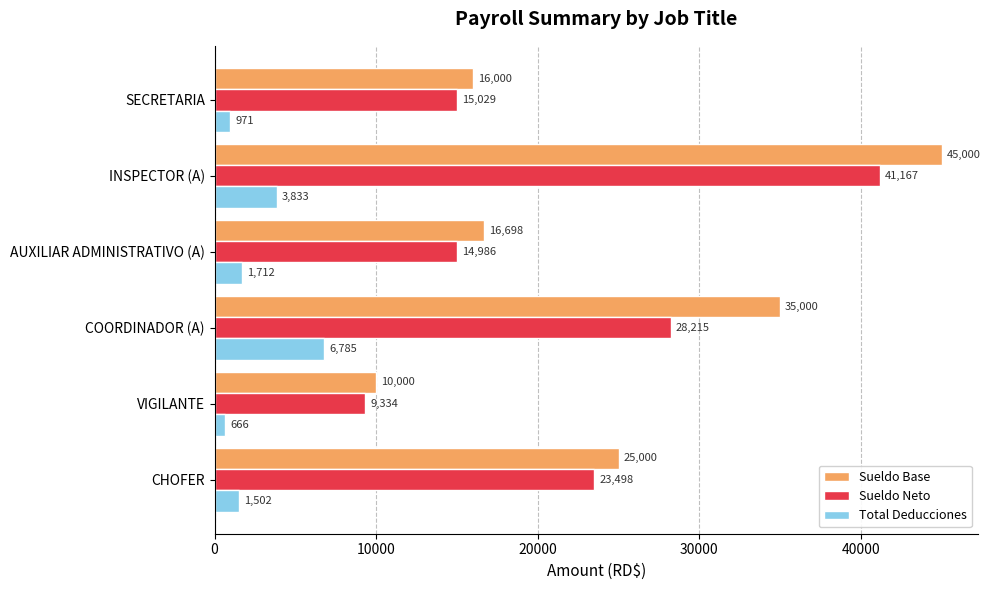

How many values in the Sueldo Neto series are below 23497?

3